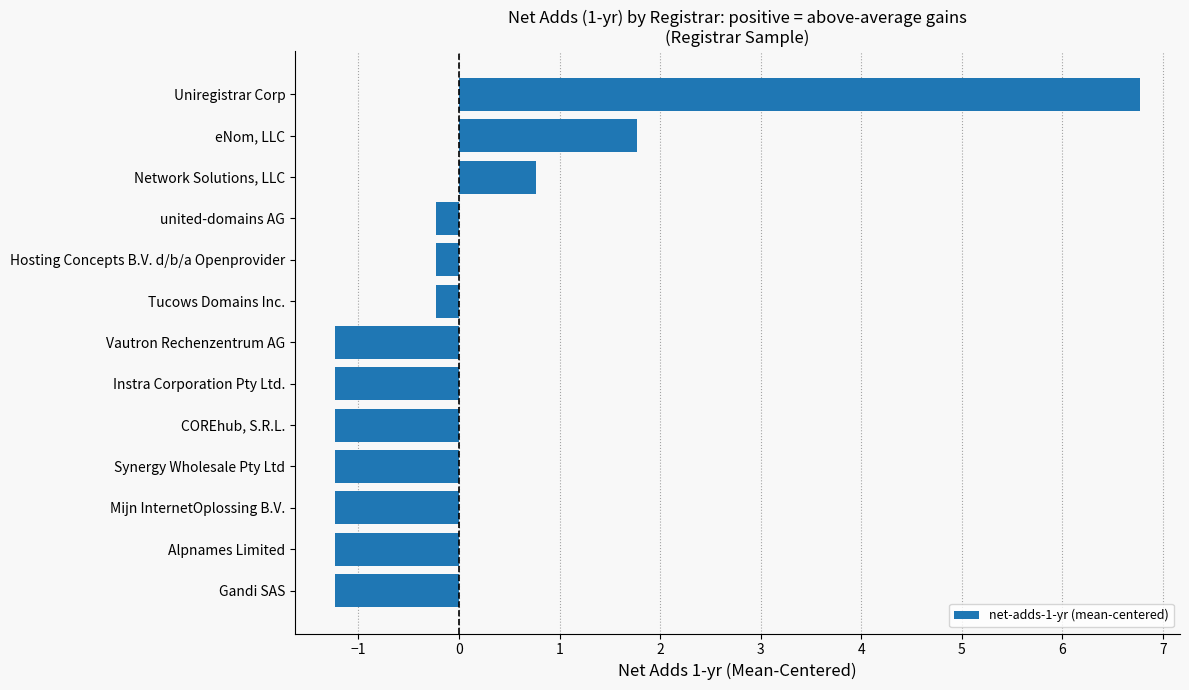

Is it true that the value at Uniregistrar Corp is 2.0?

False